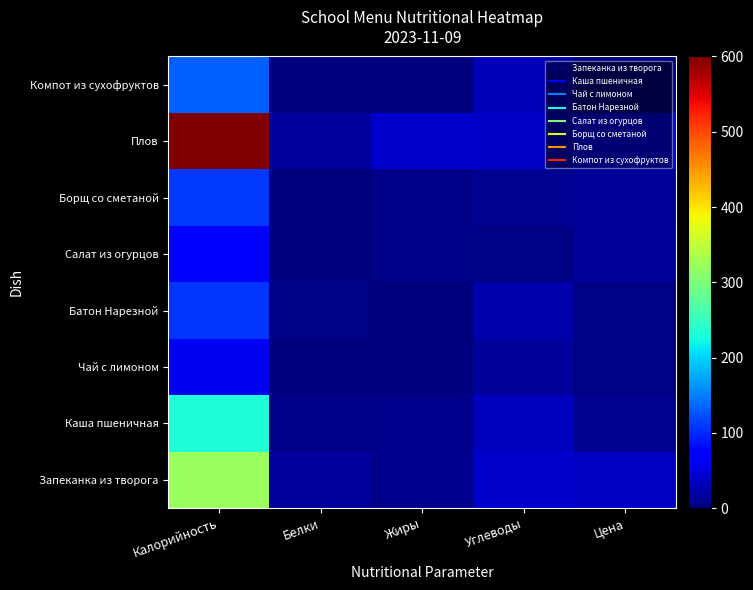

How many categories are shown in the chart?

5